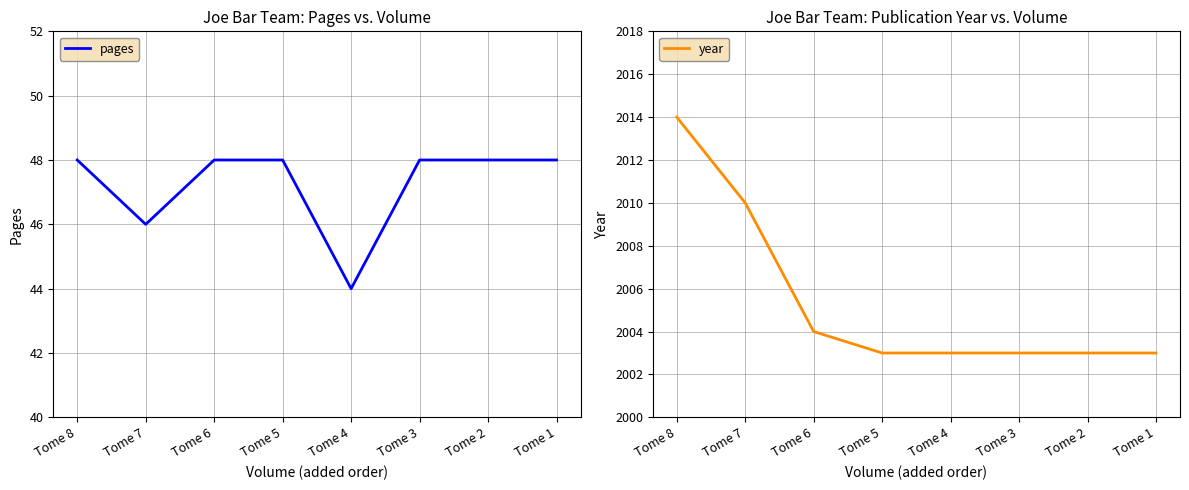

What is the maximum value shown in the chart?

2014